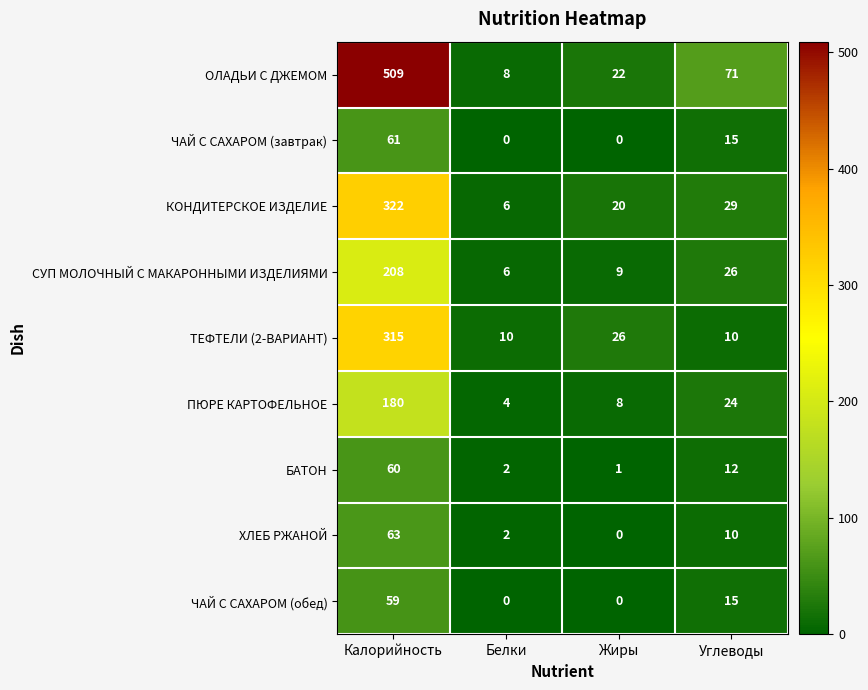

What is the difference between the maximum and second lowest values in the ЧАЙ С САХАРОМ (завтрак) series?

61